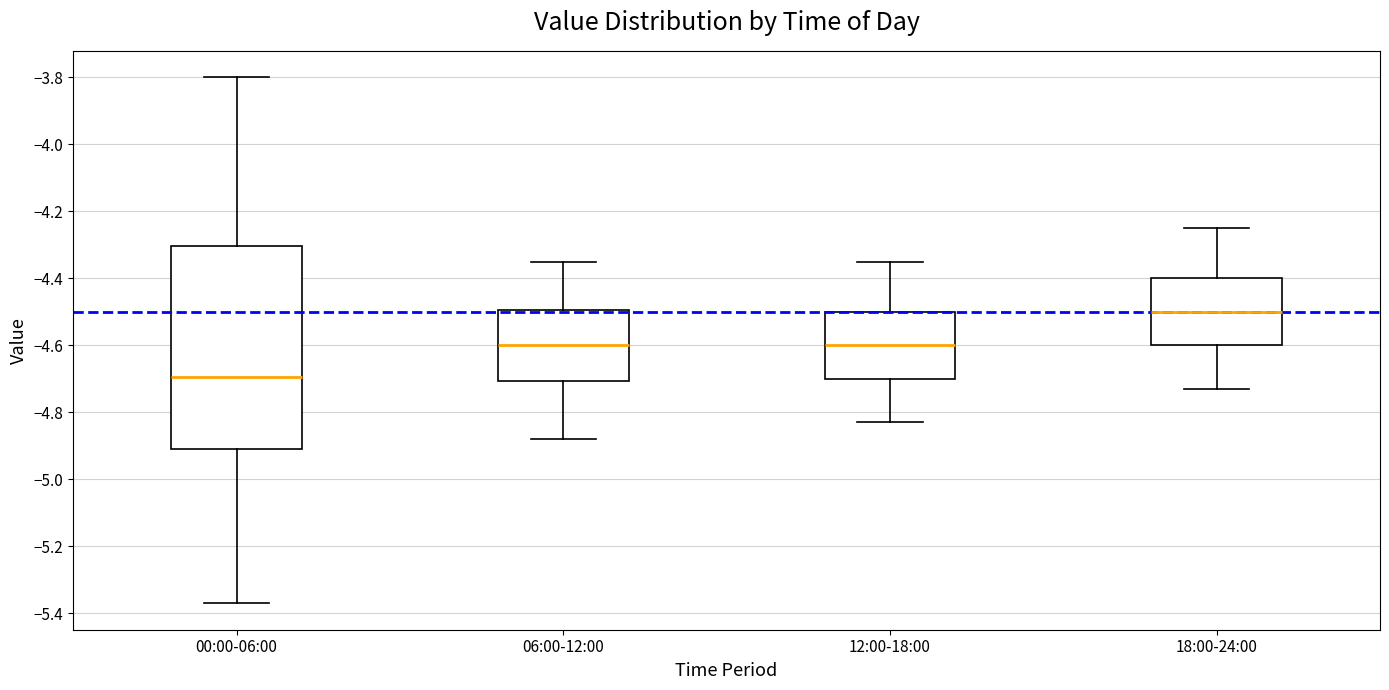

Reading left to right, transcribe this box plot: for each box, give where its median line is, the range the box spans, and where its two whiskers end, as read against the y-axis. The values are not printed on the chart, so give them approximately, as read against the axis.

00:00-06:00: median -4.70, box -4.90 to -4.30, whiskers -5.36 to -3.80
06:00-12:00: median -4.60, box -4.70 to -4.50, whiskers -4.88 to -4.34
12:00-18:00: median -4.60, box -4.70 to -4.50, whiskers -4.82 to -4.34
18:00-24:00: median -4.50, box -4.60 to -4.40, whiskers -4.72 to -4.24